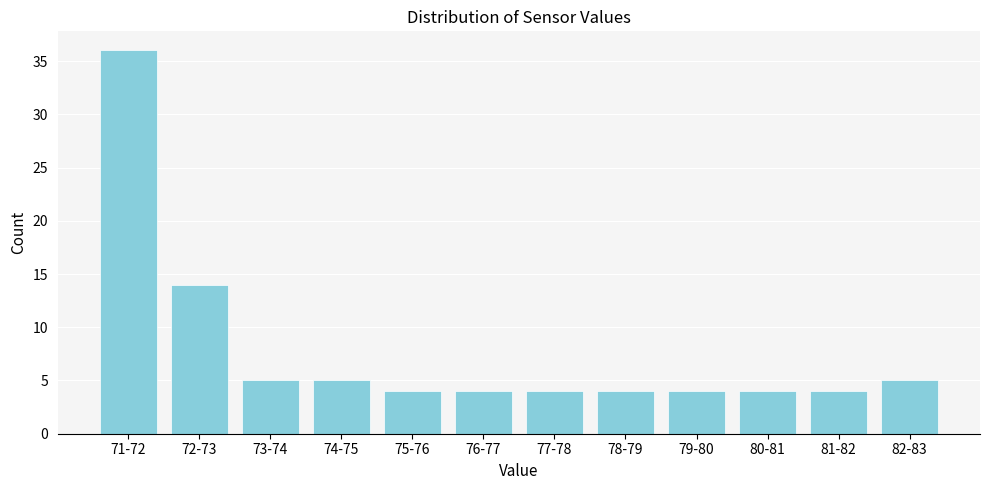

Reading right to left, extract all data points from this chart.

82-83=5	81-82=4	80-81=4	79-80=4	78-79=4	77-78=4	76-77=4	75-76=4	74-75=5	73-74=5	72-73=14	71-72=36